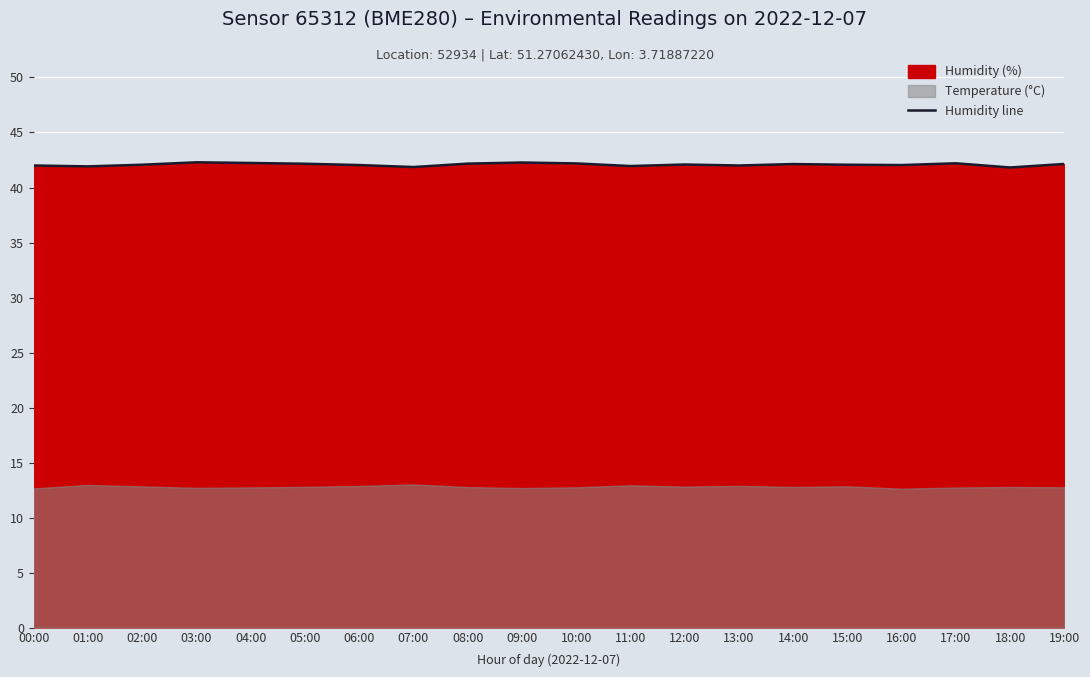

What is the greatest value displayed?

42.3